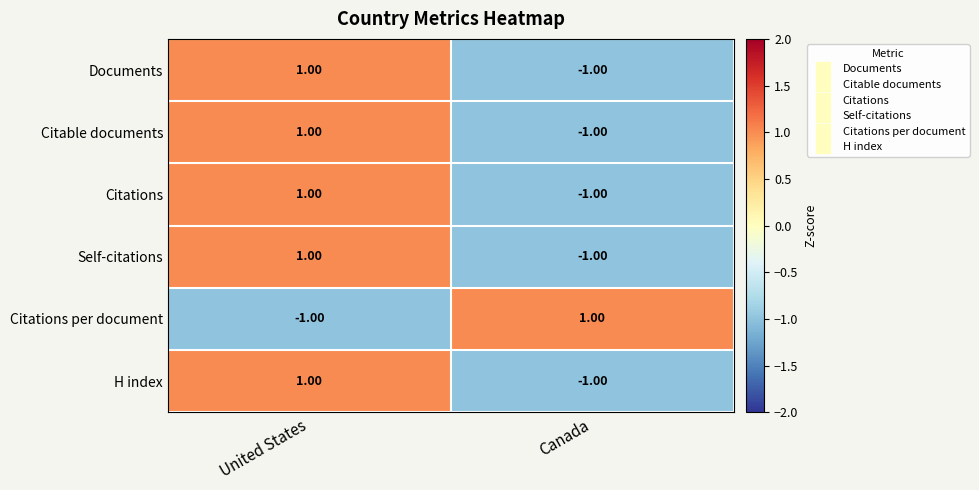

What is the total value across all series at Canada?

-4